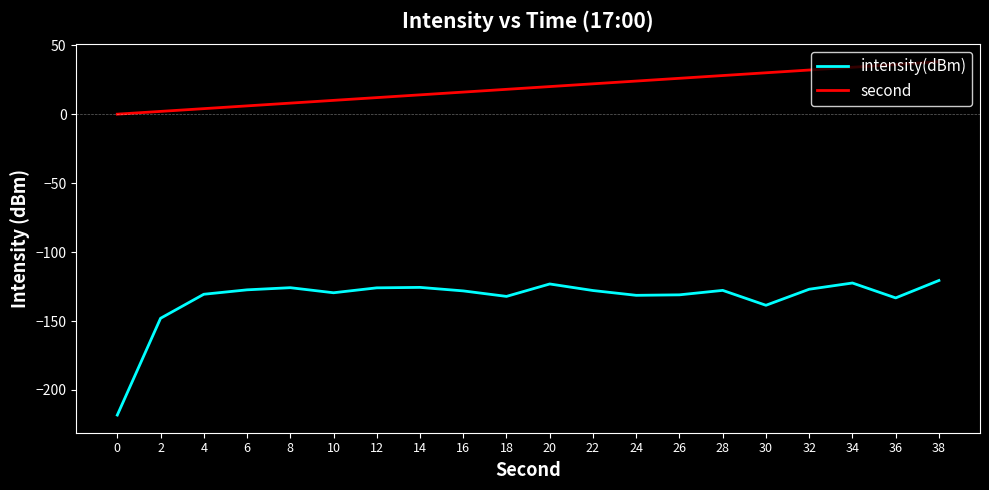

Which series has the widest spread of values?

intensity(dBm)